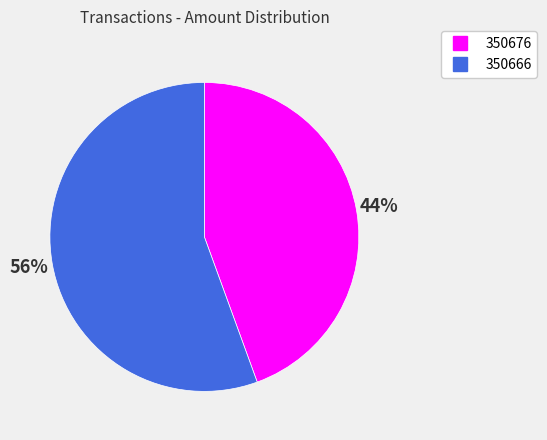

To the nearest percent, what is the average slice percentage?

50%